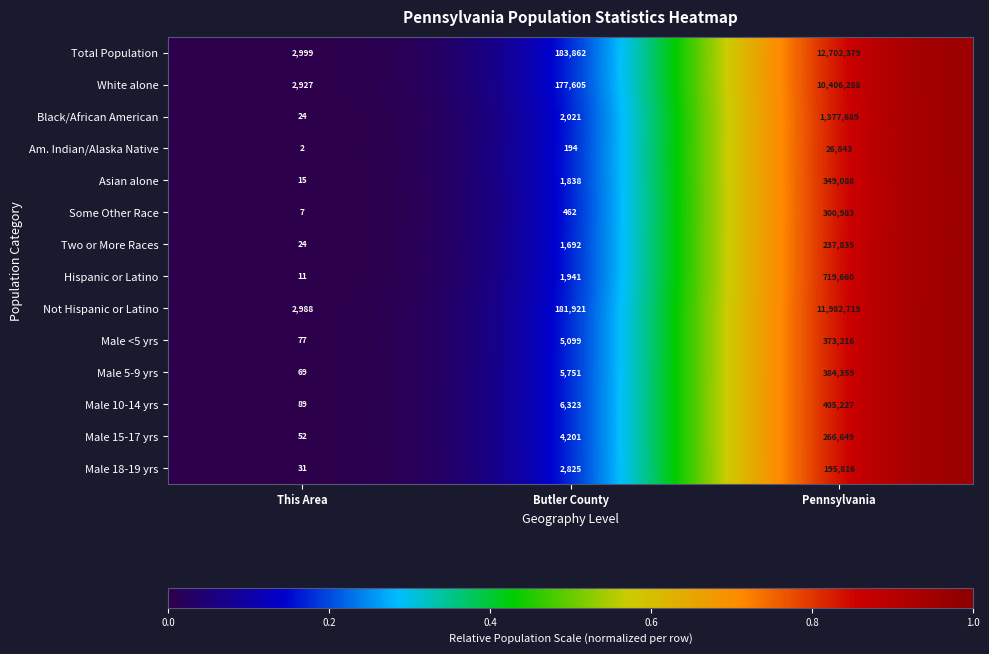

At which category does the chart reach its peak across all series?

Pennsylvania